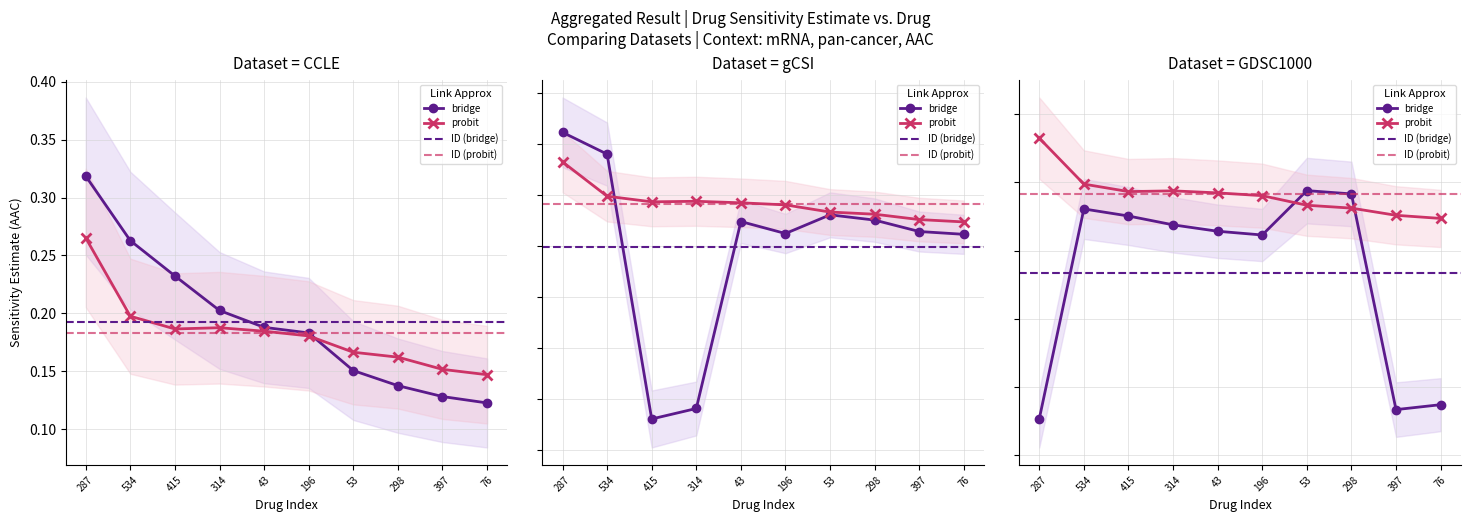

What is the maximum value shown in the chart?

0.3